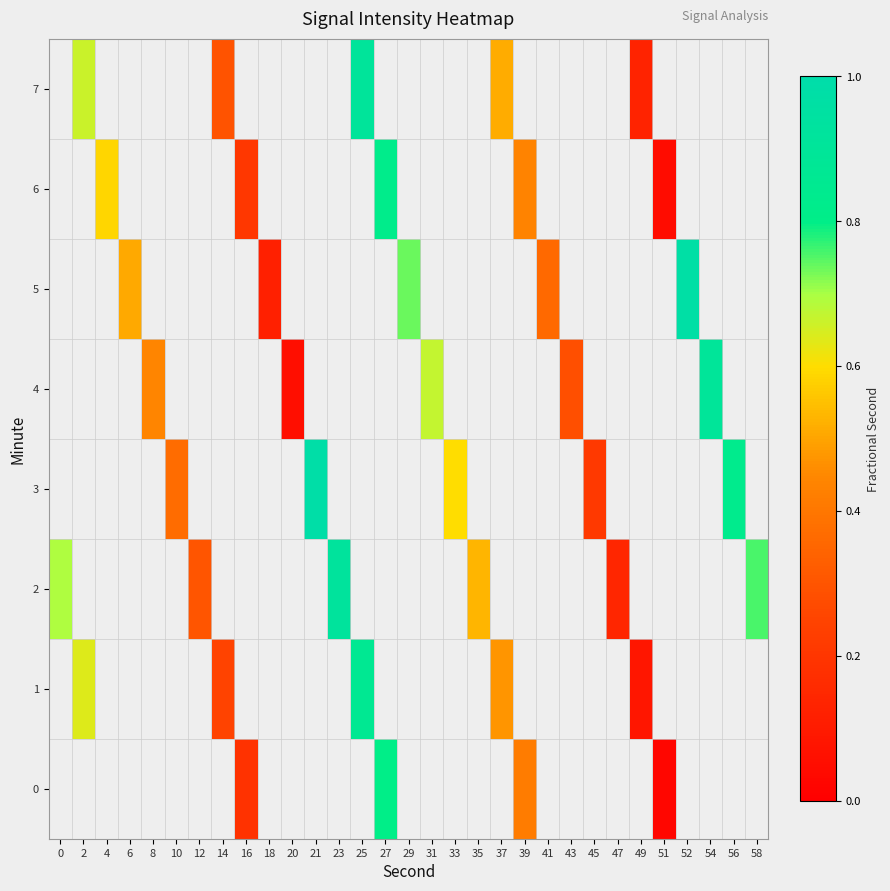

Where is 2 nearest to the value 0?

47